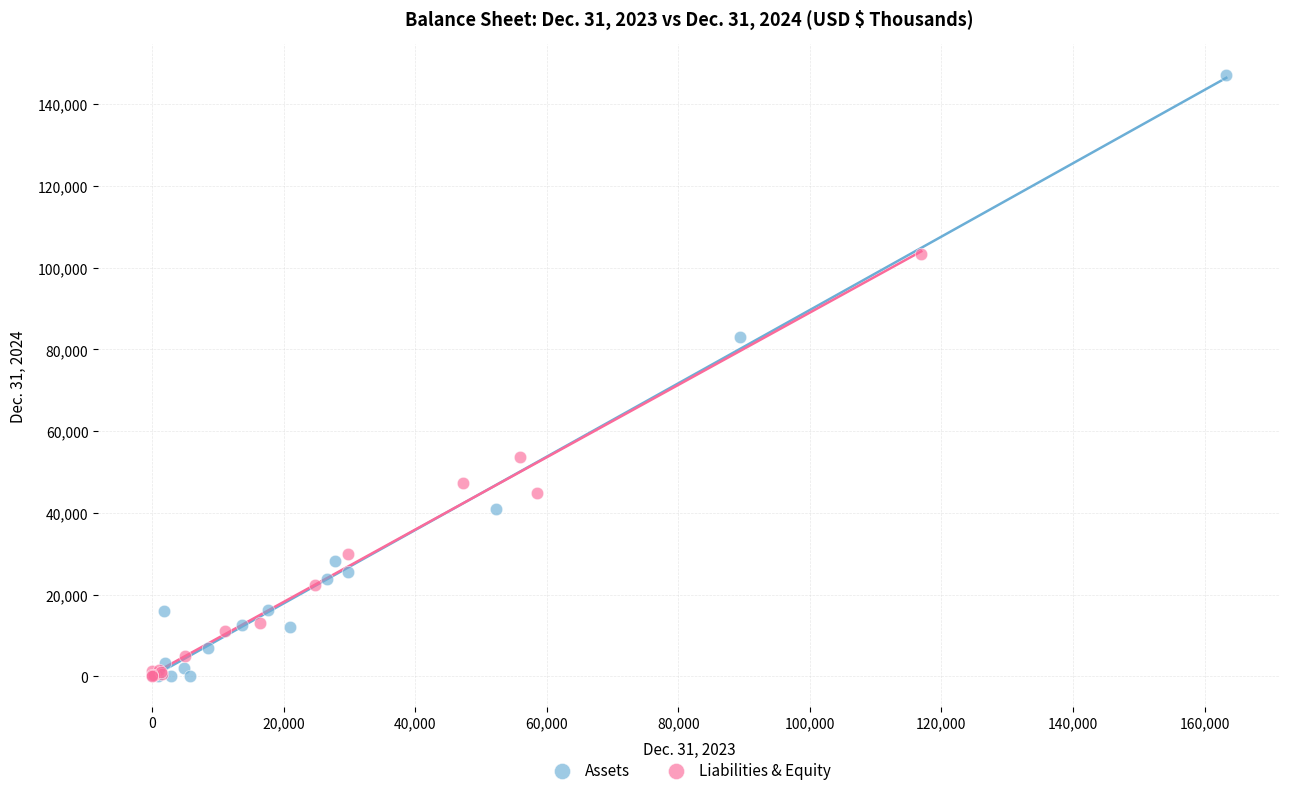

Which series reaches the maximum Y coordinate?

Assets